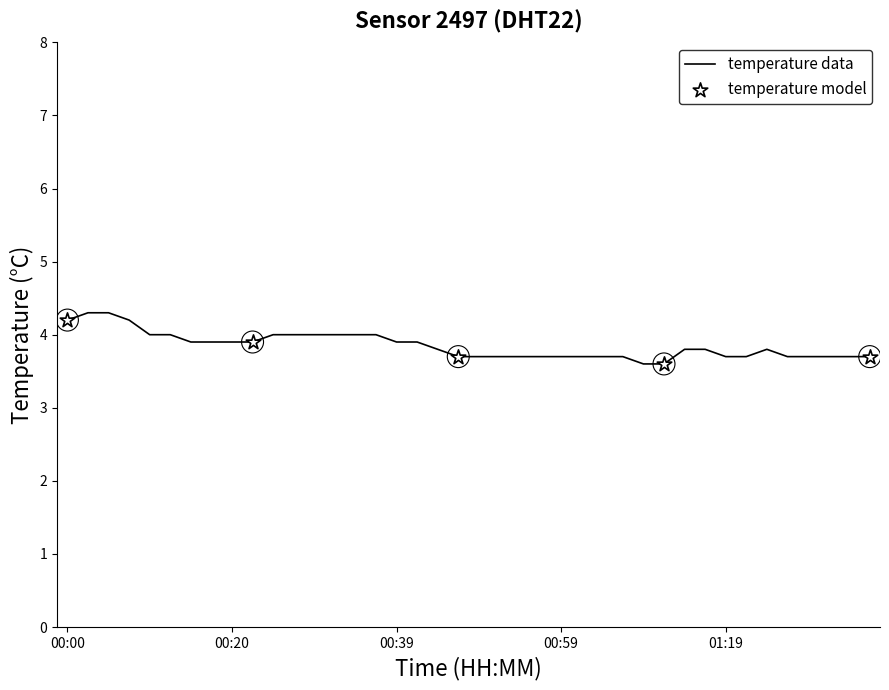

What is the maximum value shown in the chart?

4.3